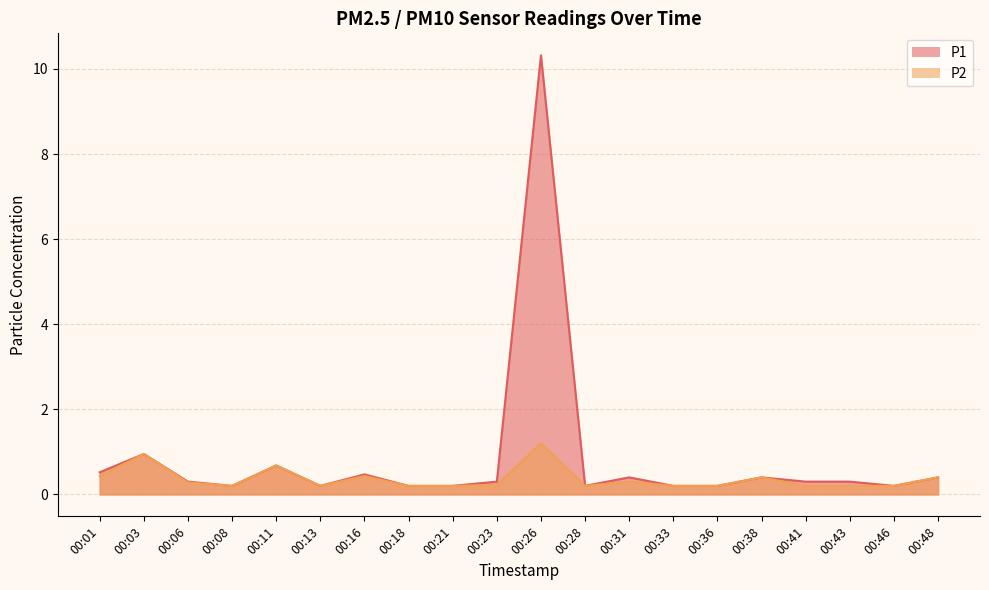

Where is P1 nearest to the value 5?

00:03